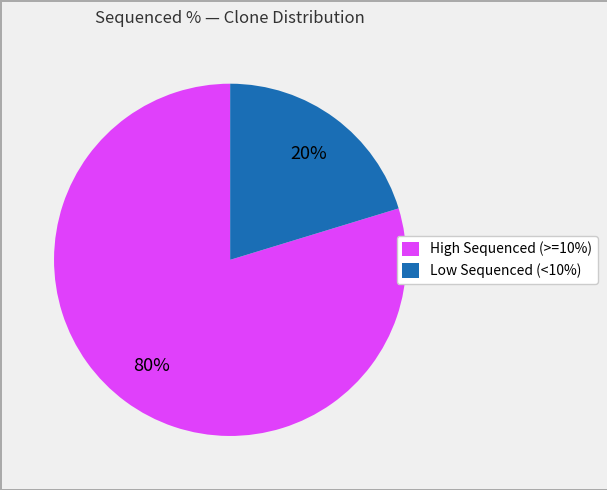

Count the number of slices in the pie.

2